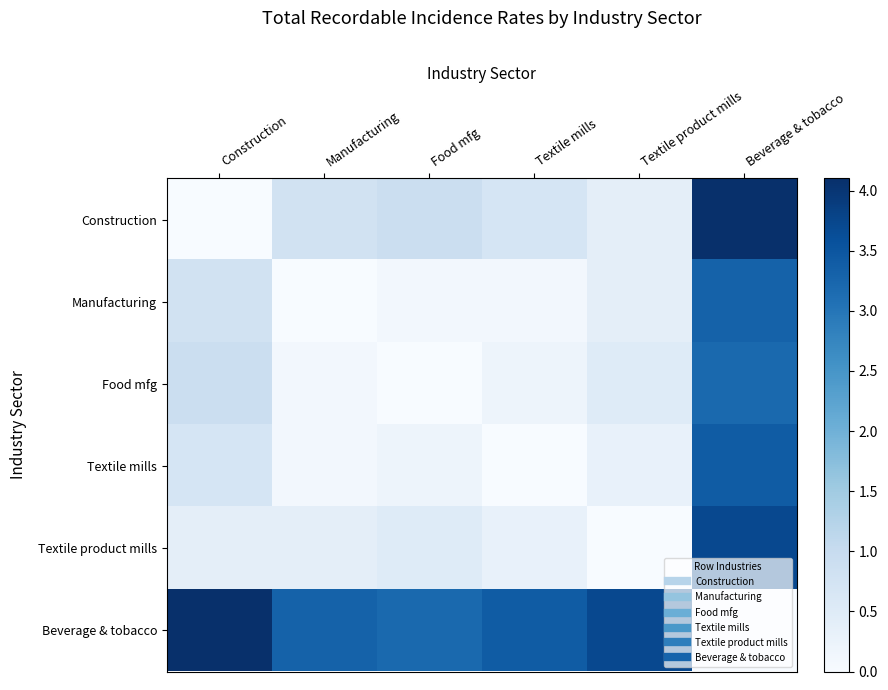

Which series has the largest total across all categories?

Beverage & tobacco